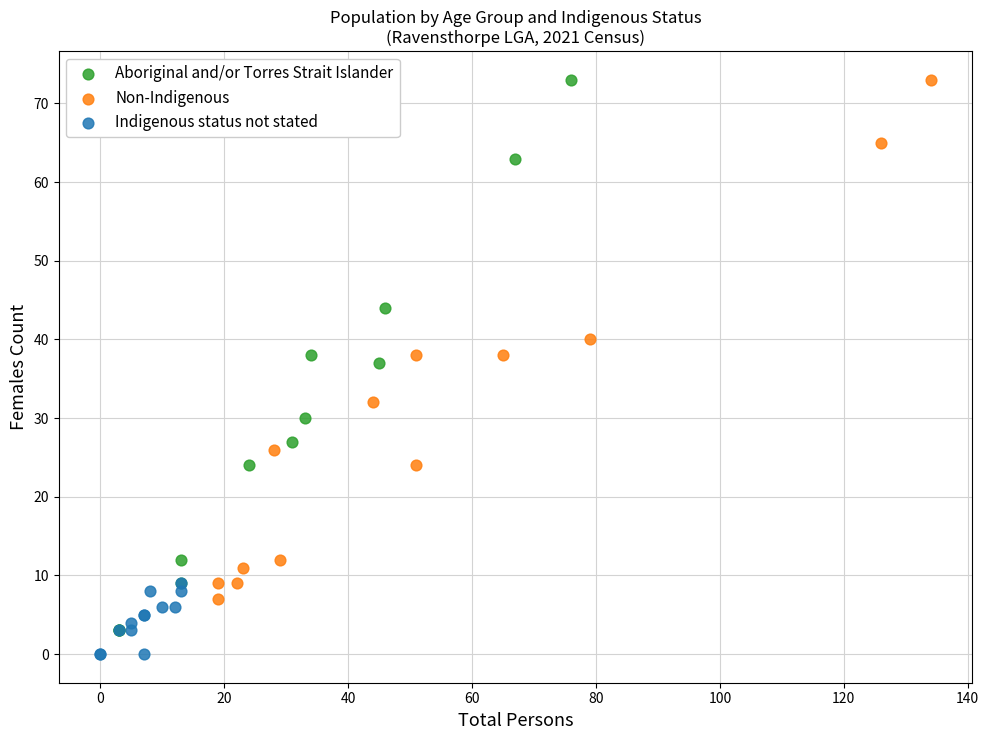

Which series has the largest Y range (max minus min)?

Aboriginal and/or Torres Strait Islander